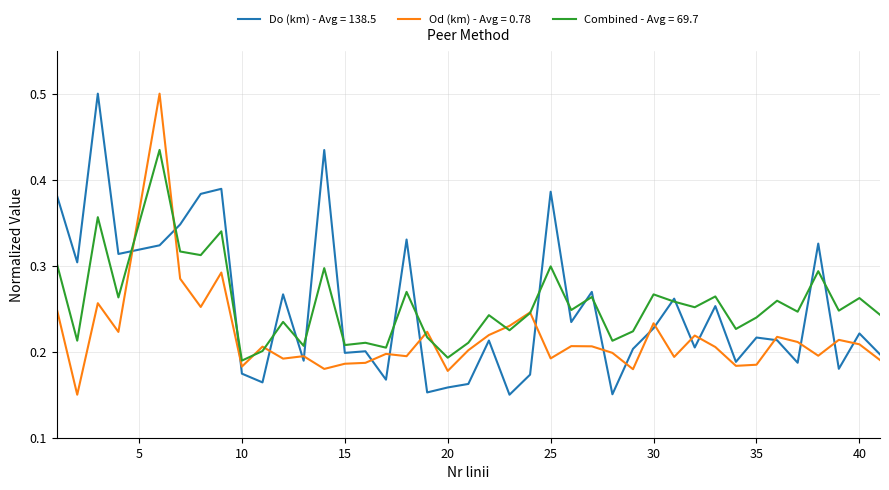

What is the maximum value for Do (km) - Avg = 138.5?

0.5